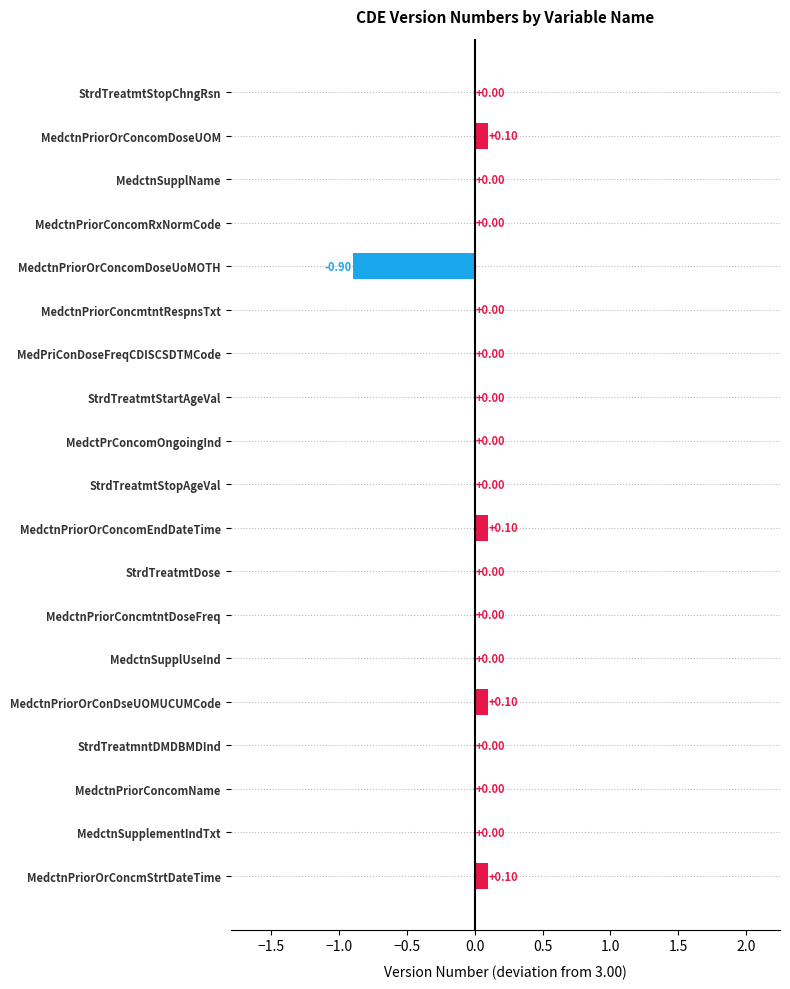

What is the sum of all values?

-0.5